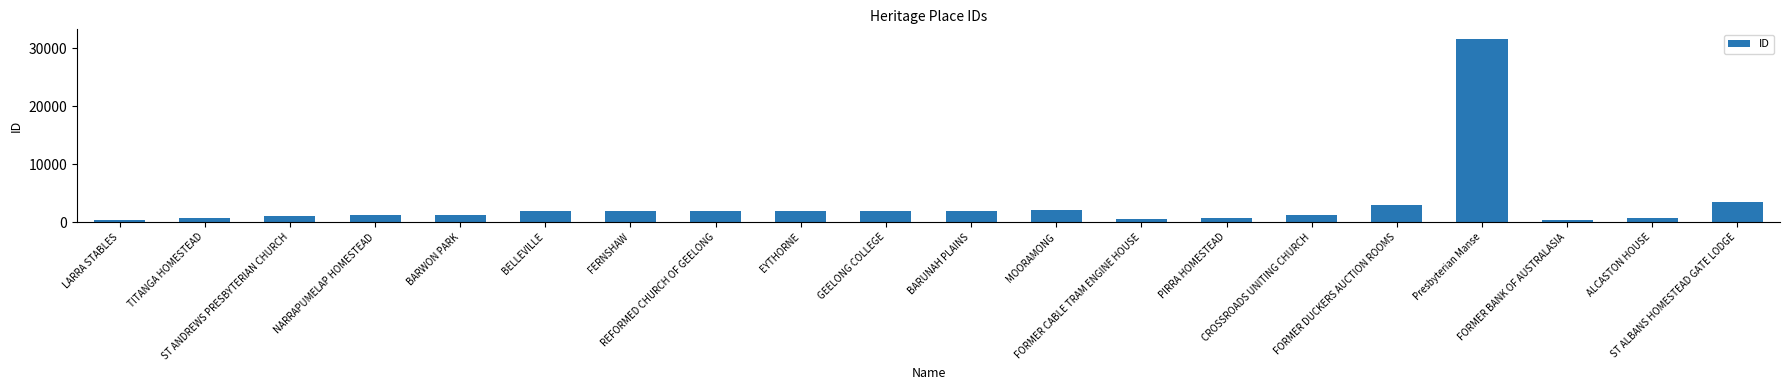

True or false: the data shows 1024 at ST ANDREWS PRESBYTERIAN CHURCH.

True